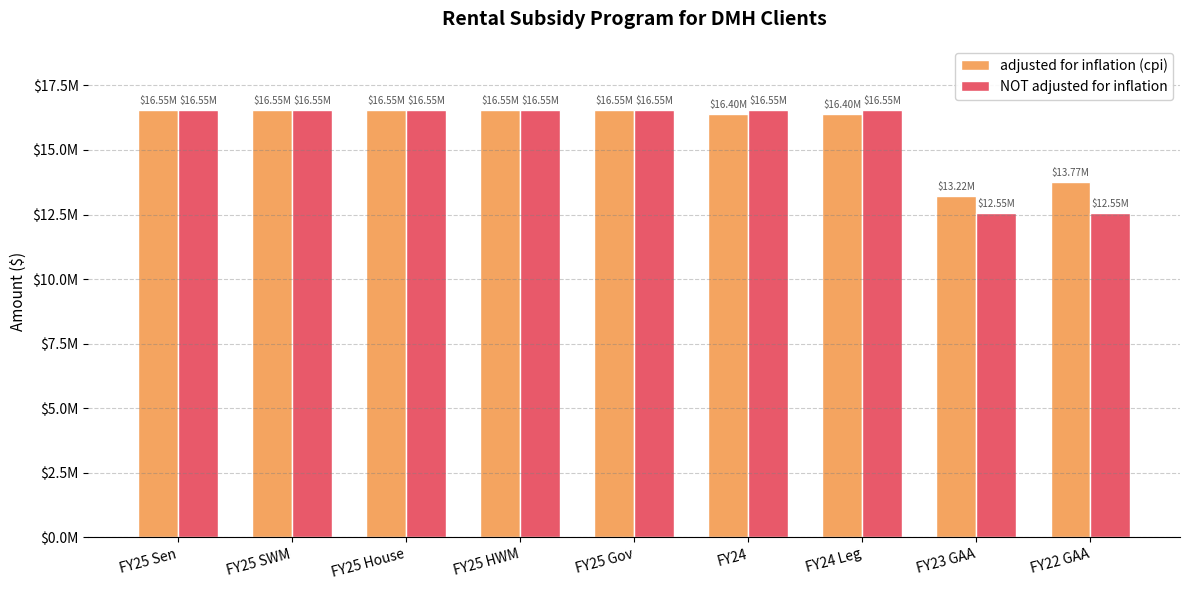

Are the bars grouped side by side (vs. stacked)?

Yes